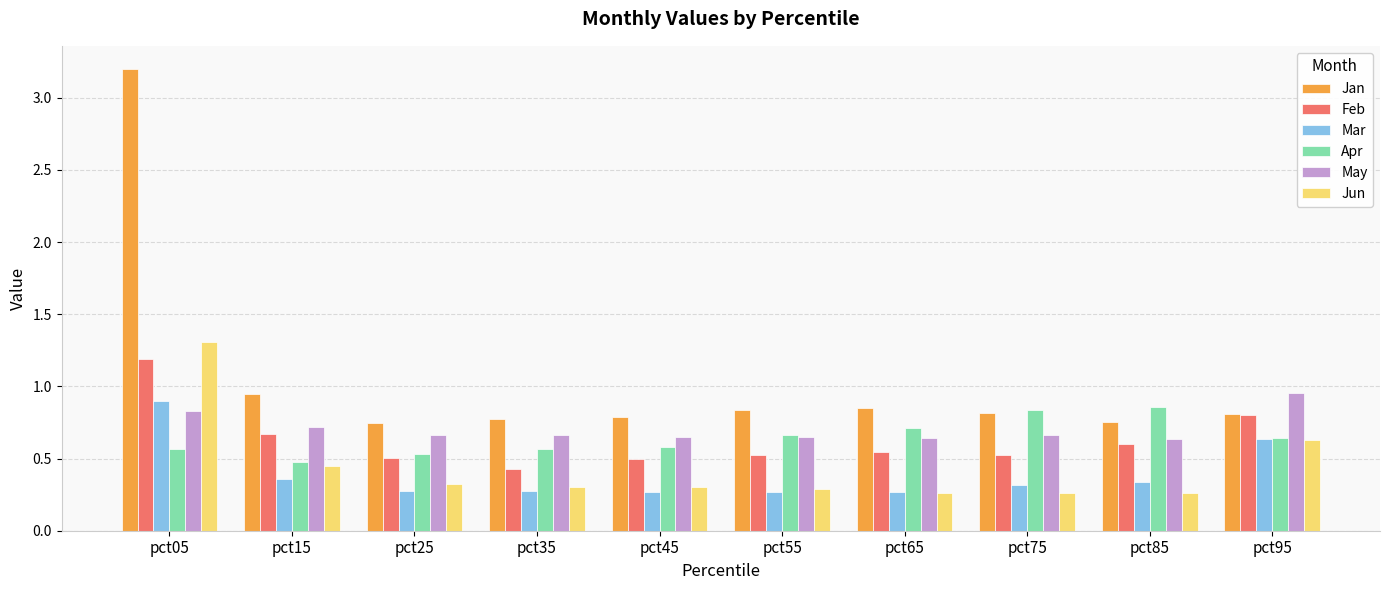

What is the maximum value shown in the chart?

3.2